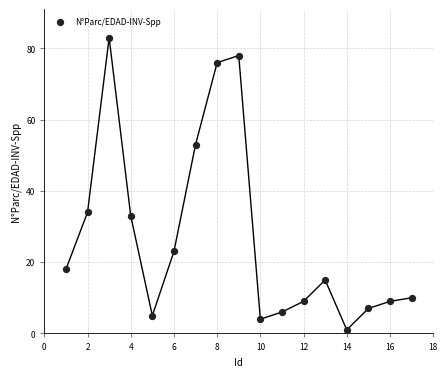

What is the range of Y values (max minus min)?

82